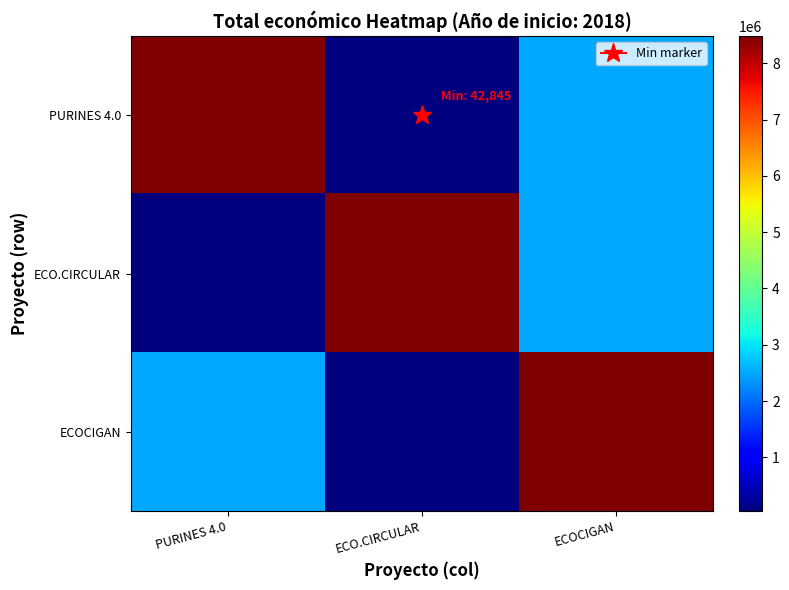

Between ECO.CIRCULAR and ECOCIGAN, which series saw the biggest shift?

ECOCIGAN